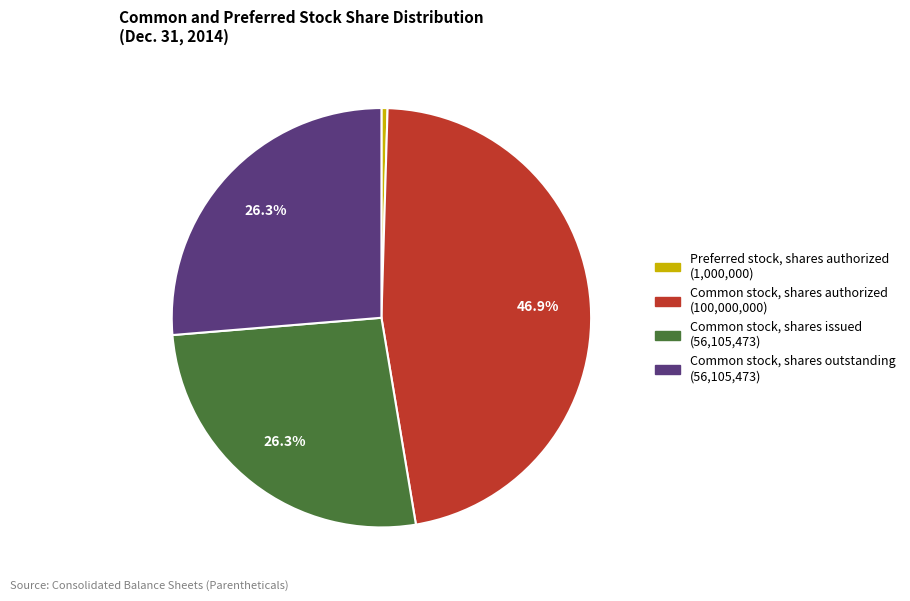

Which slice is the smallest?

Preferred stock, shares authorized